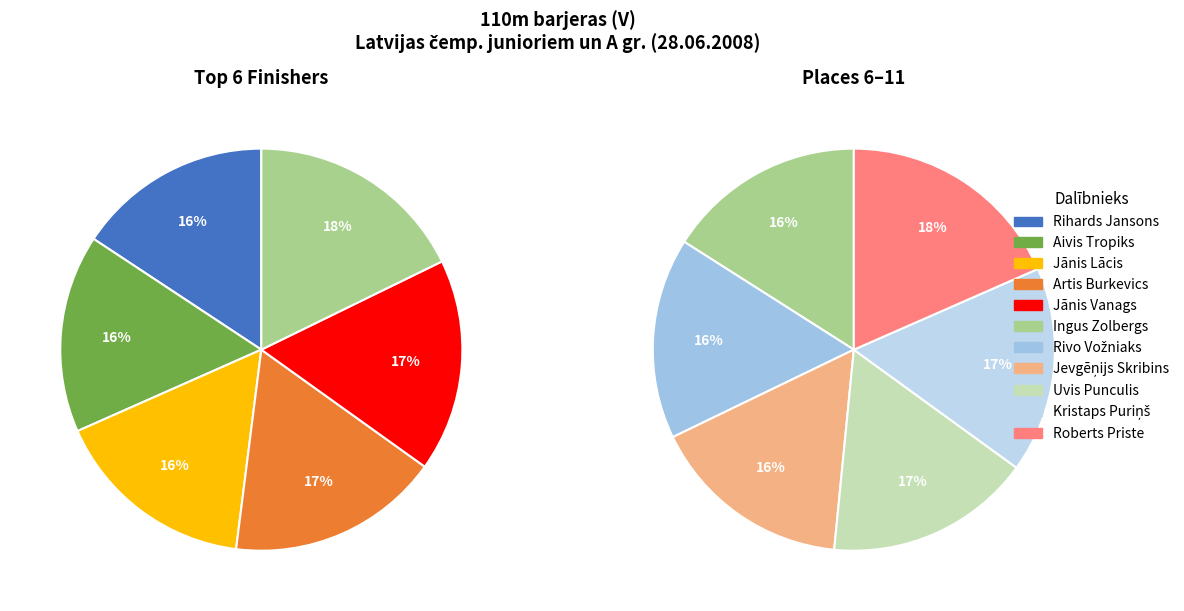

Is there a majority slice in this chart?

No